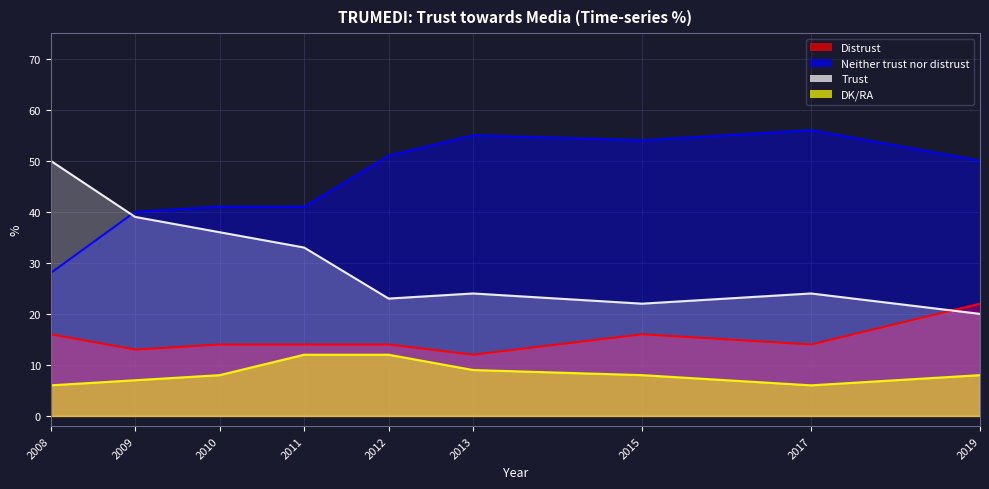

What is the difference between the second highest and second lowest values in the Neither trust nor distrust series?

15